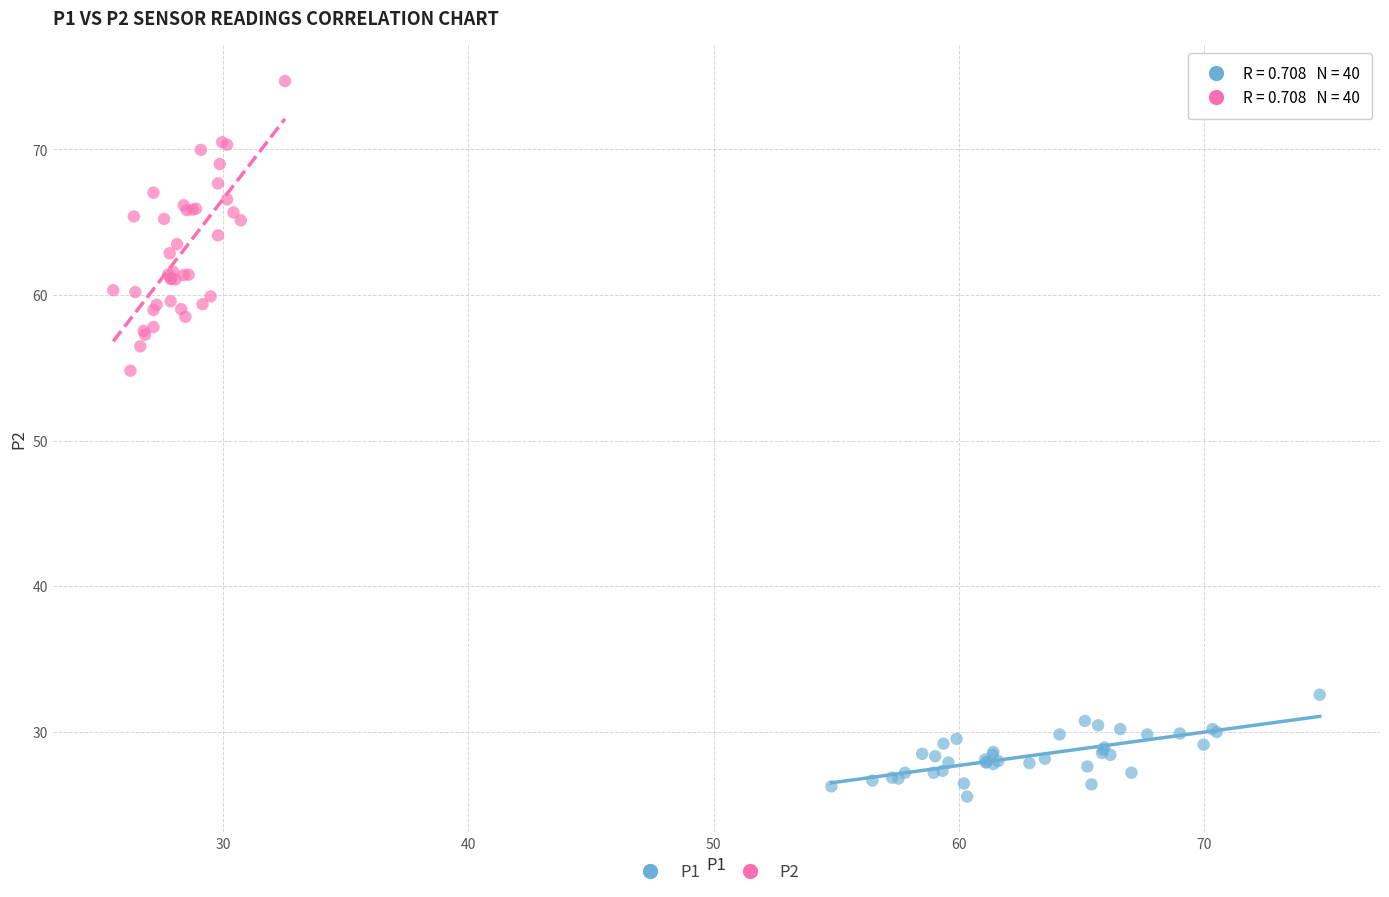

Which series has the largest Y range (max minus min)?

P2